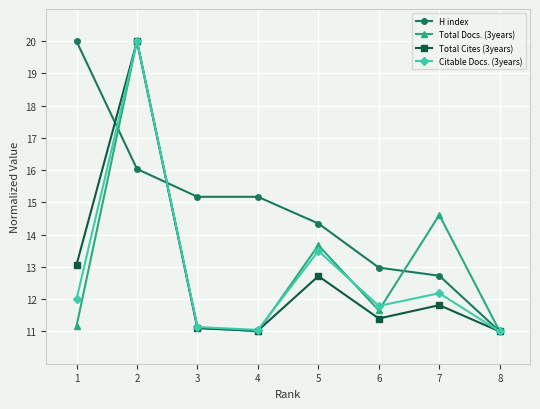

Is the value of Total Cites (3years) at 6 greater than the value of Citable Docs. (3years) at 5?

No